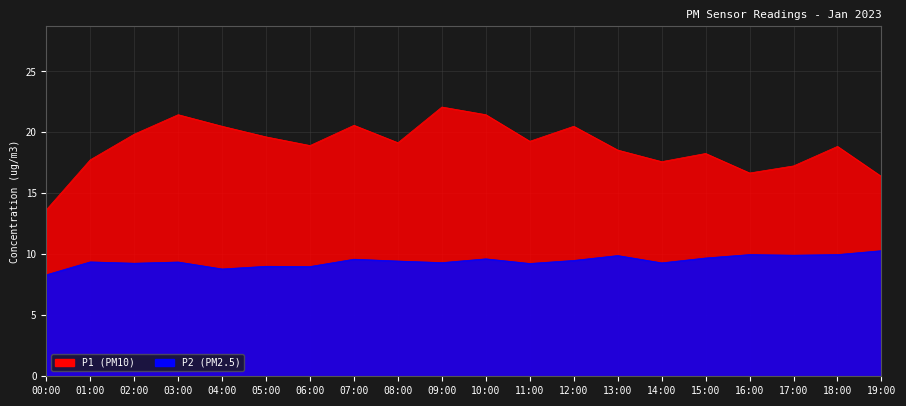

What is the difference between the maximum and second lowest values in the P1 series?

5.7